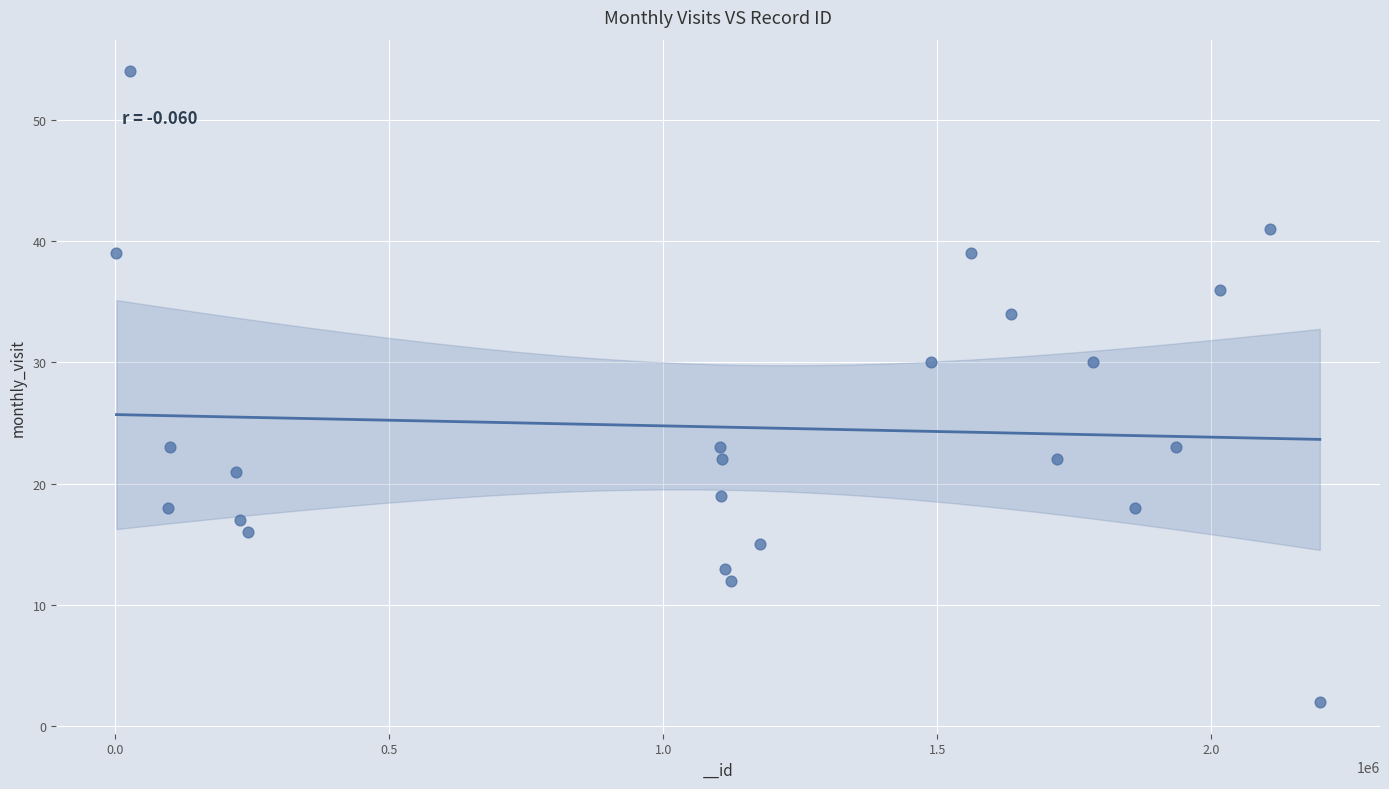

What is the range of Y values (max minus min)?

52